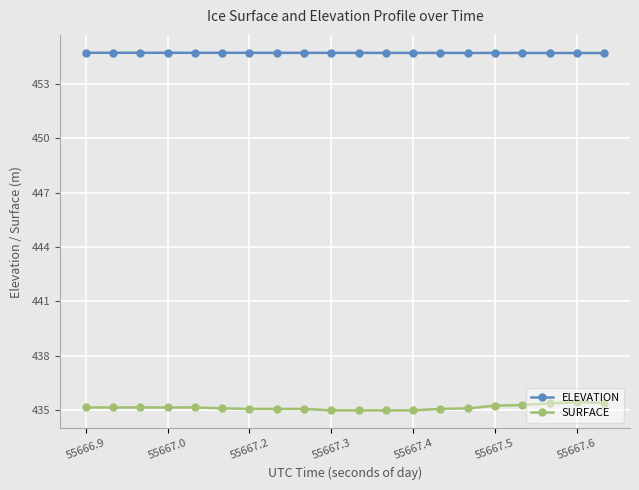

What is the value of the SURFACE point at the 13th from the left?

435.0